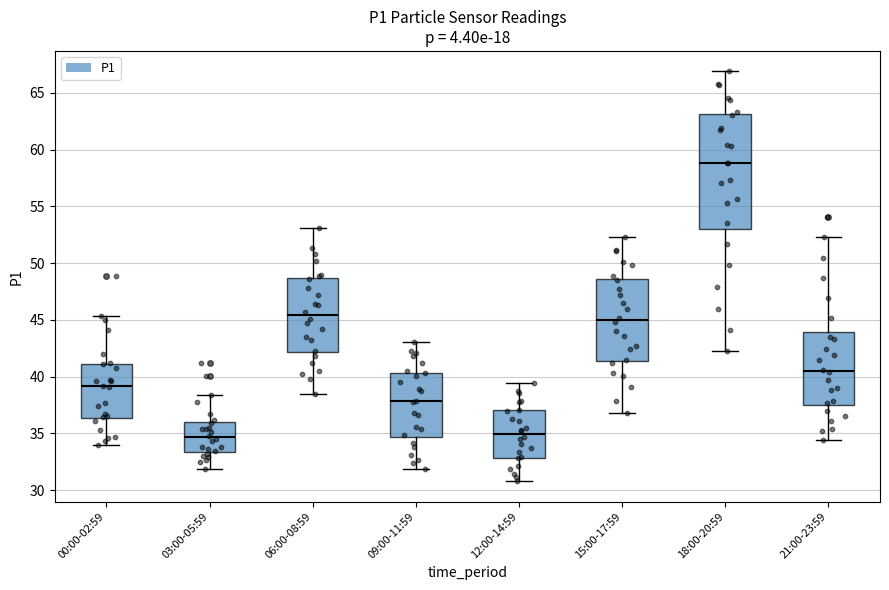

Where does the lower whisker of the box for 12:00-14:59 end on the y-axis? The values are not printed on the chart, so give them approximately, as read against the axis.

31.0